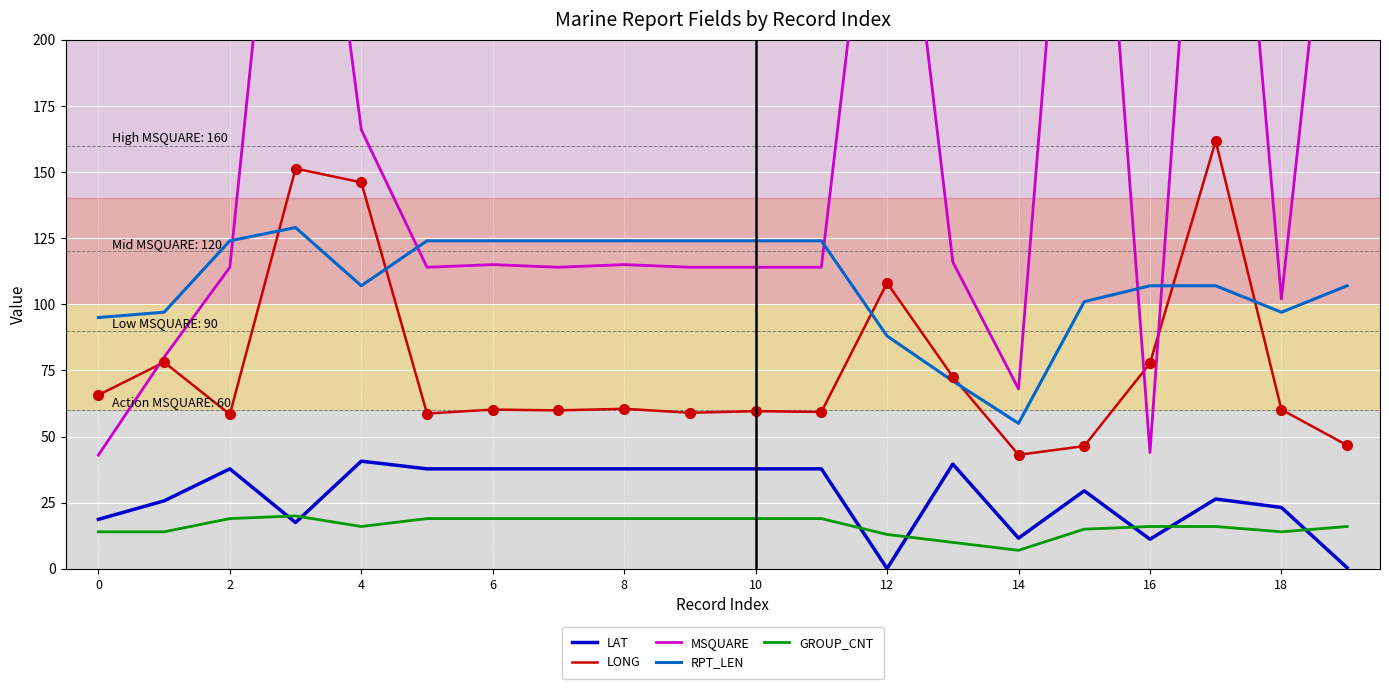

How many interior local valleys does the MSQUARE series have?

5